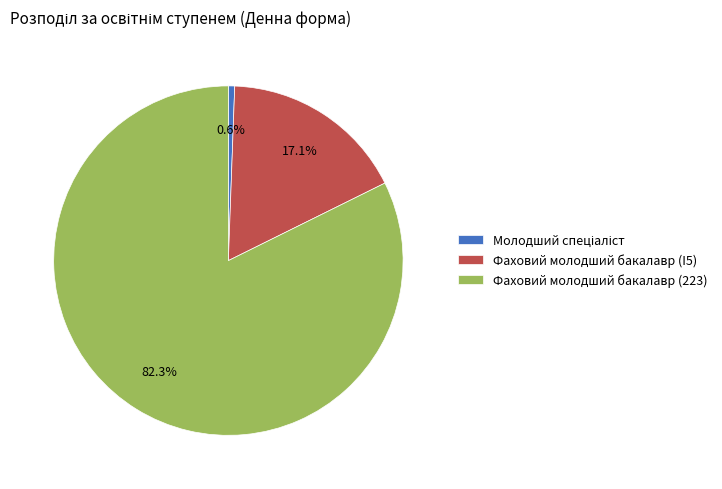

Which category has the biggest portion of the pie?

Фаховий молодший бакалавр (223)